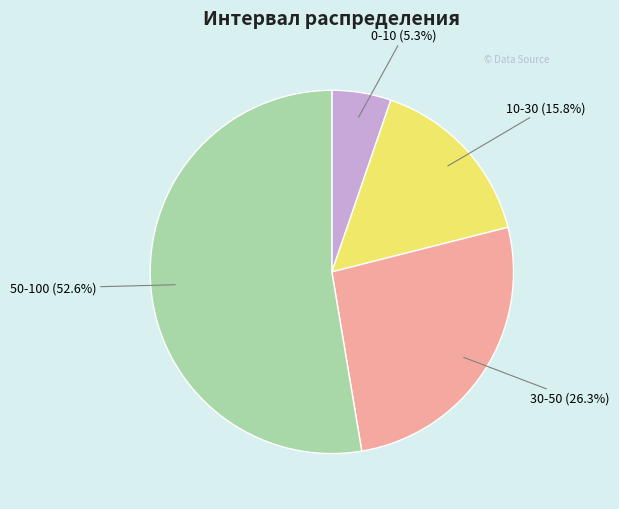

Rank the categories by value from highest to lowest.

50-100, 30-50, 10-30, 0-10